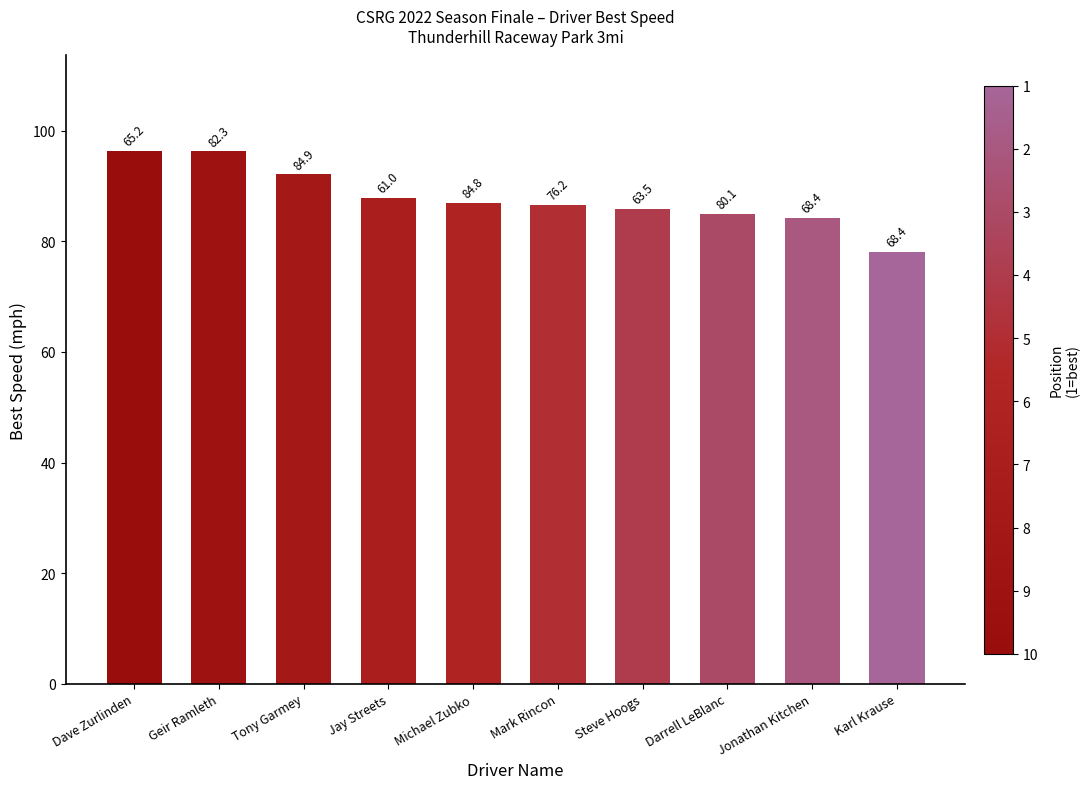

Reading left to right, extract all data points from this chart.

96.3	96.2	92.1	87.8	87.0	86.6	85.9	84.9	84.2	78.1